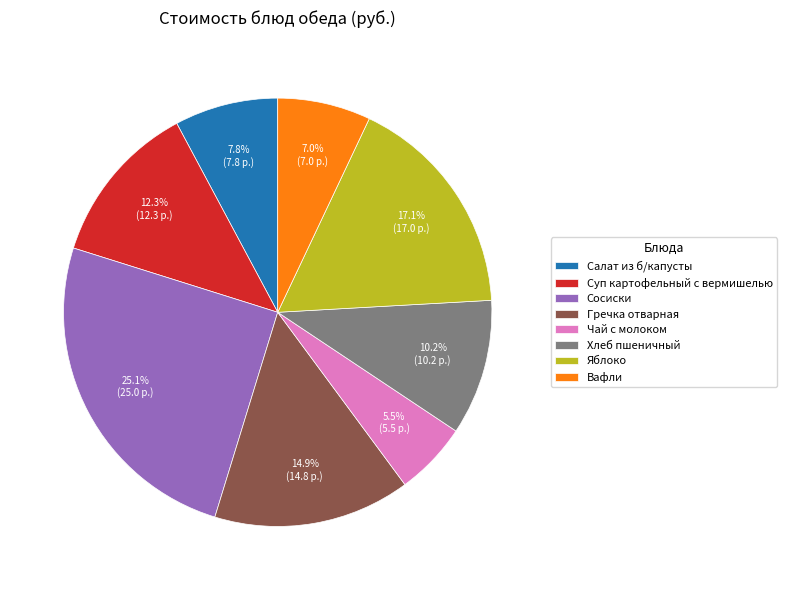

Rank the categories by value from highest to lowest.

Сосиски, Яблоко, Гречка отварная, Суп картофельный с вермишелью, Хлеб пшеничный, Салат из б/капусты, Вафли, Чай с молоком